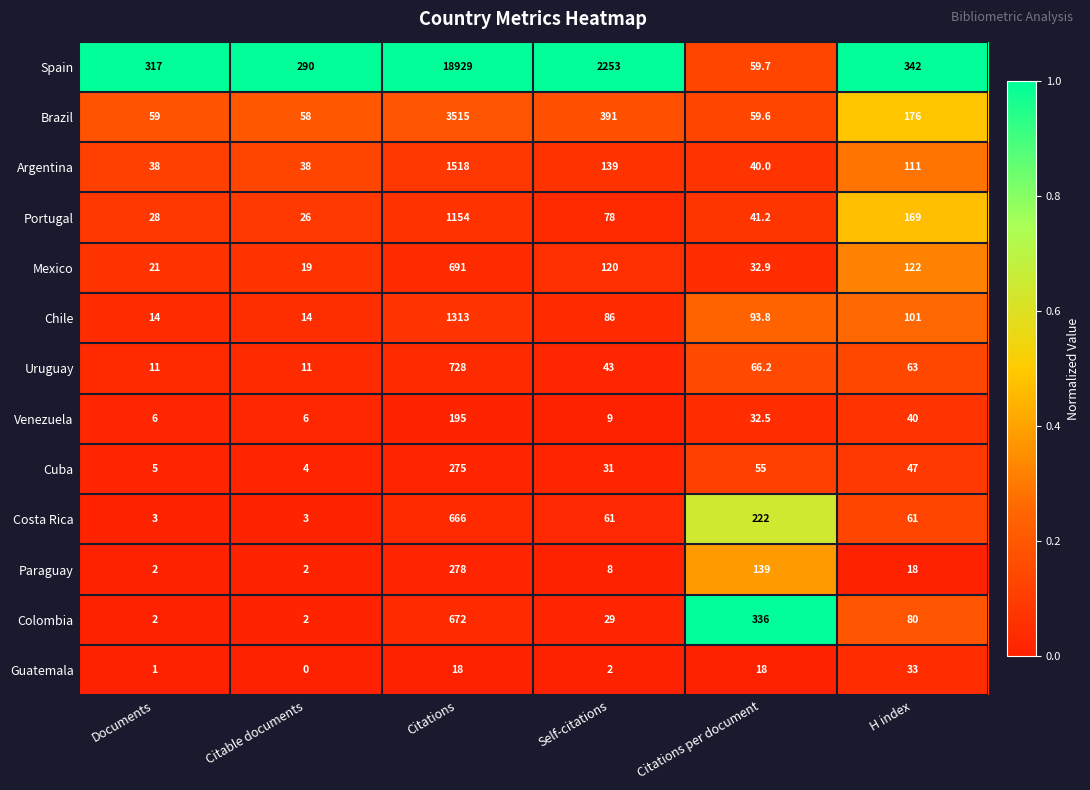

Where is Colombia nearest to the value 337?

Citations per document